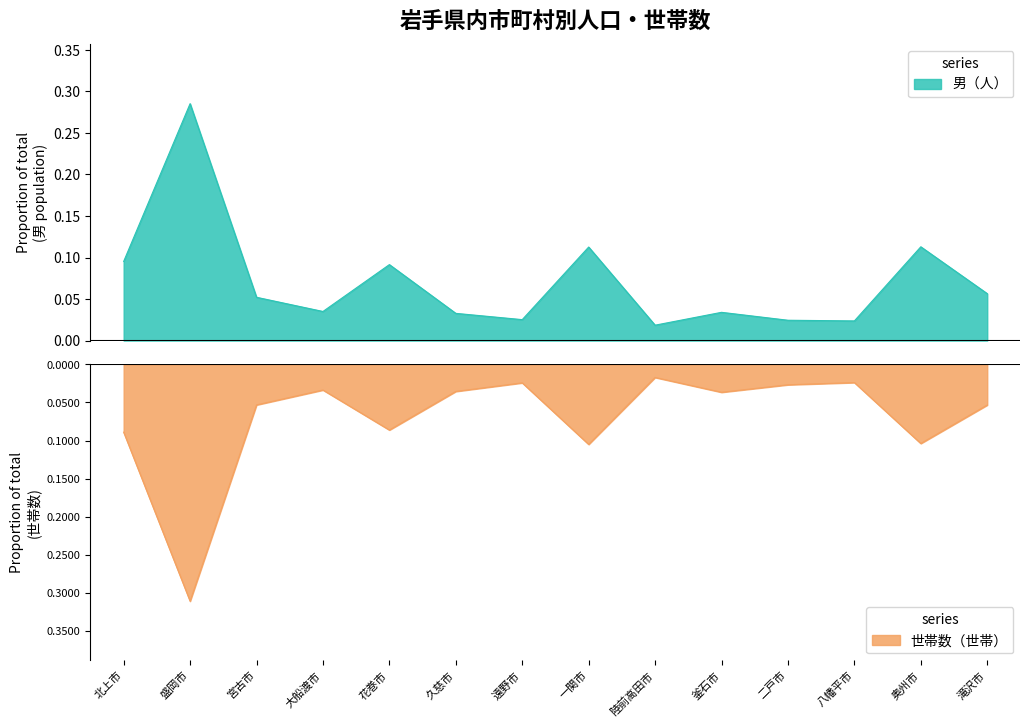

Which has a higher value, 二戸市 or 滝沢市?

滝沢市